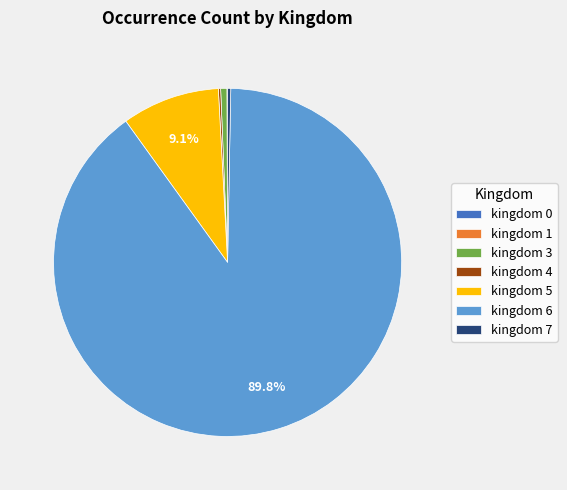

Do kingdom 3 and kingdom 7 together represent more than half of the pie?

No